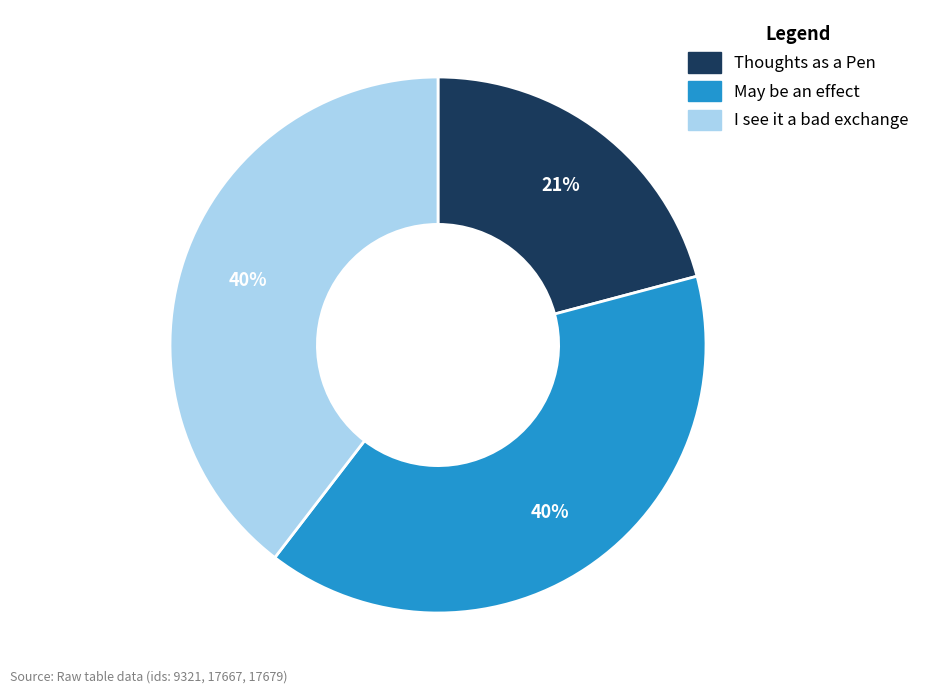

Is there a majority slice in this chart?

No